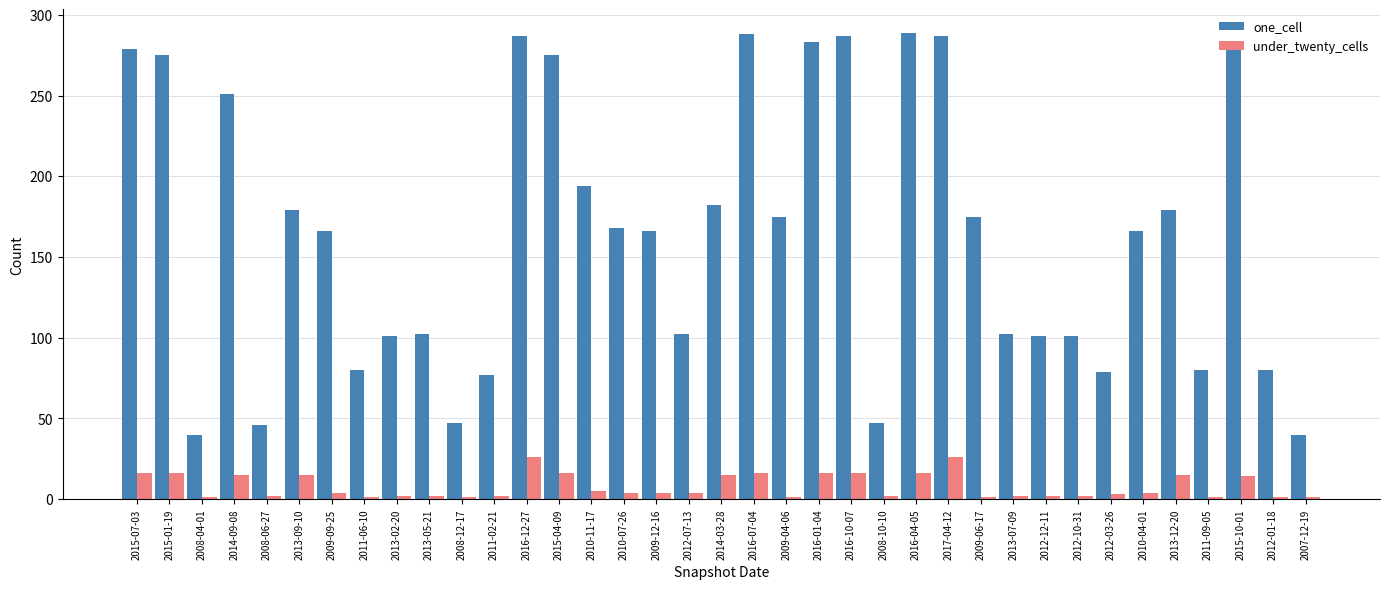

Rank the series by their average value, from highest to lowest.

one_cell, under_twenty_cells